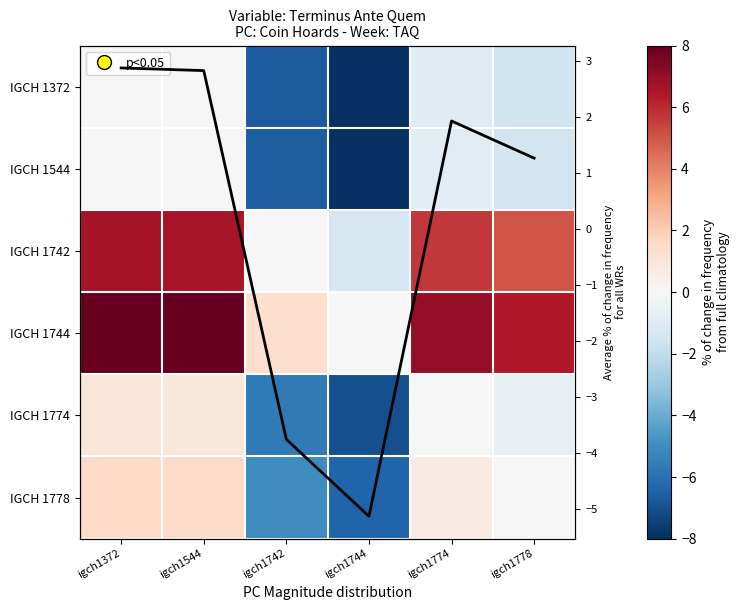

The value of IGCH 1778 at igch1372 is 1.6. True or false?

True